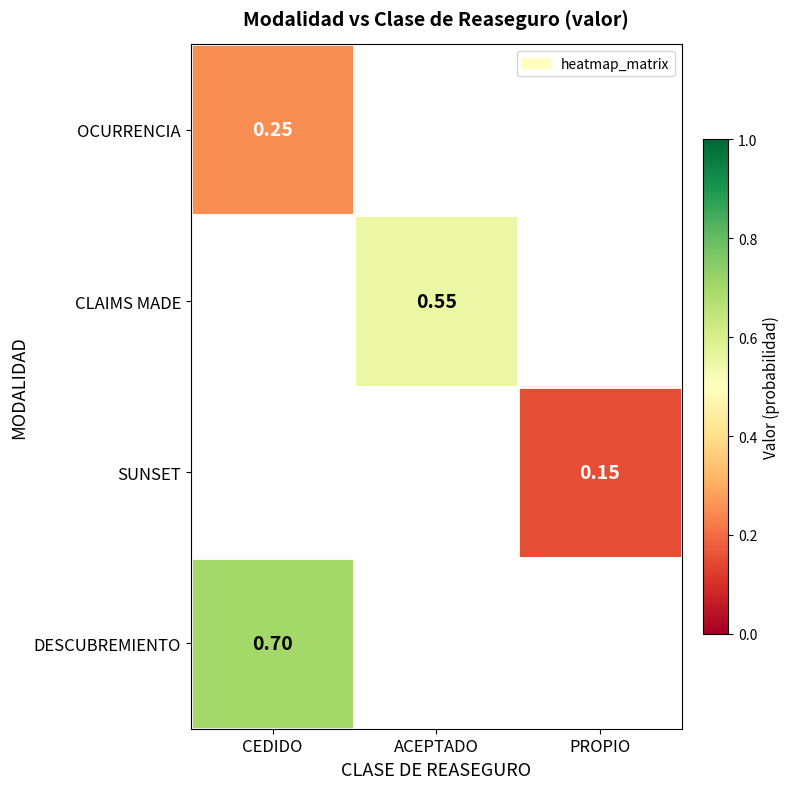

How many distinct data groups are displayed?

4